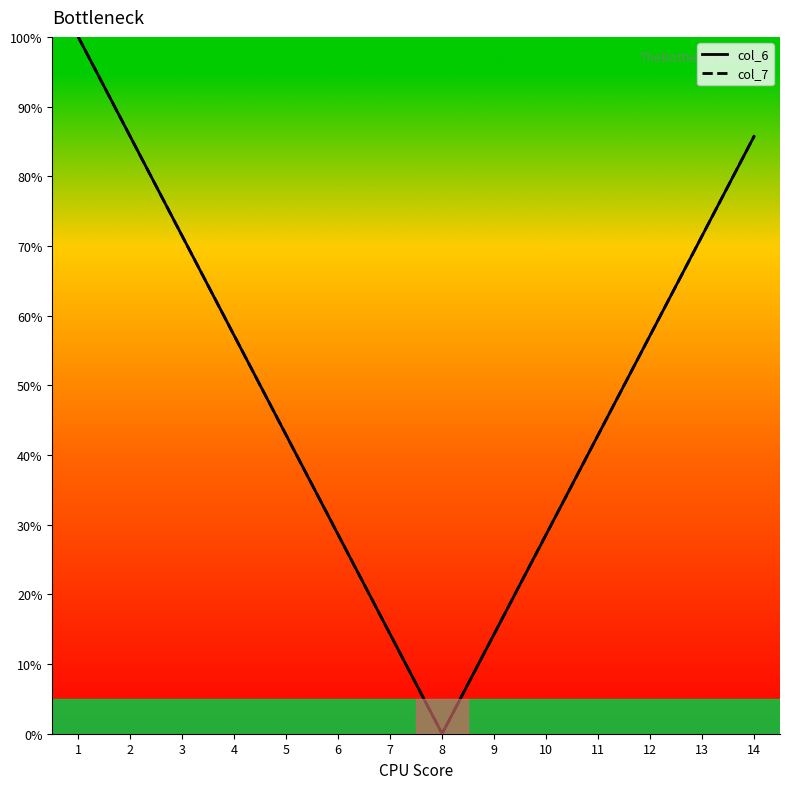

Where does the col_7 series first go above 57?

1